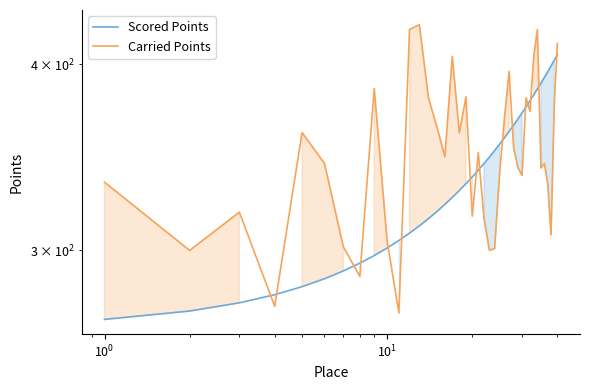

What is the average value of the Scored Points series?

337.9